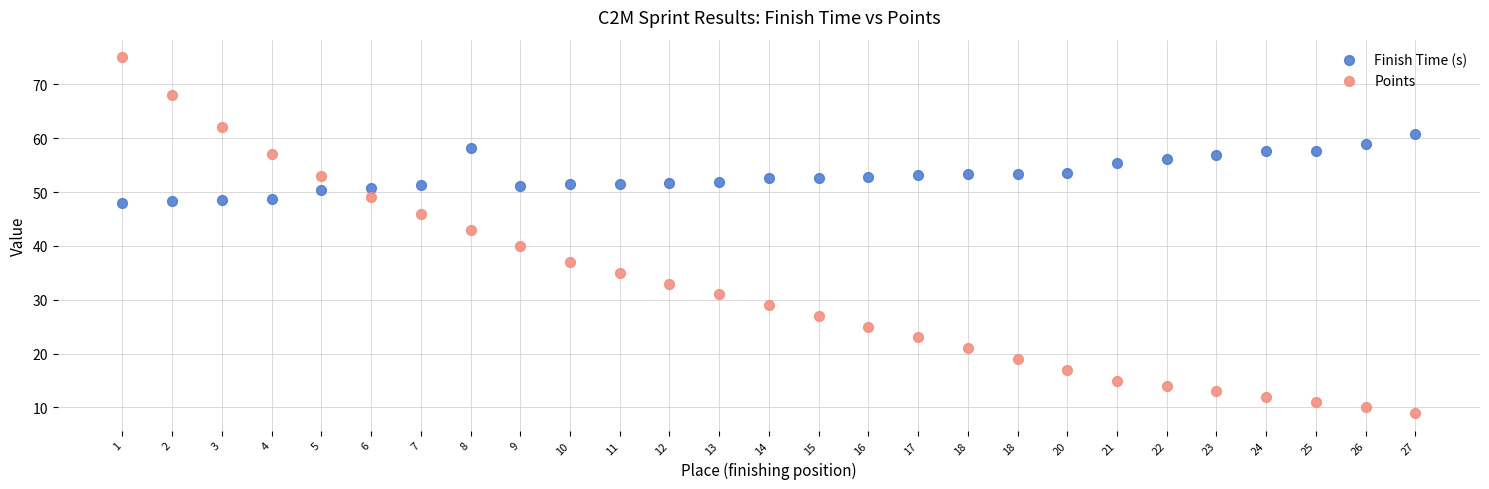

What are all the series names shown in the legend?

Finish Time (s), Points